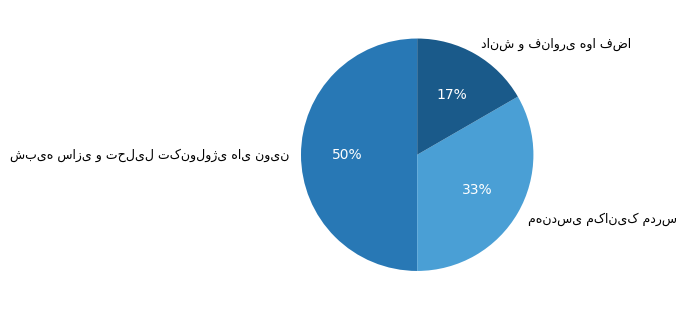

To the nearest percent, what is the average slice percentage?

33%